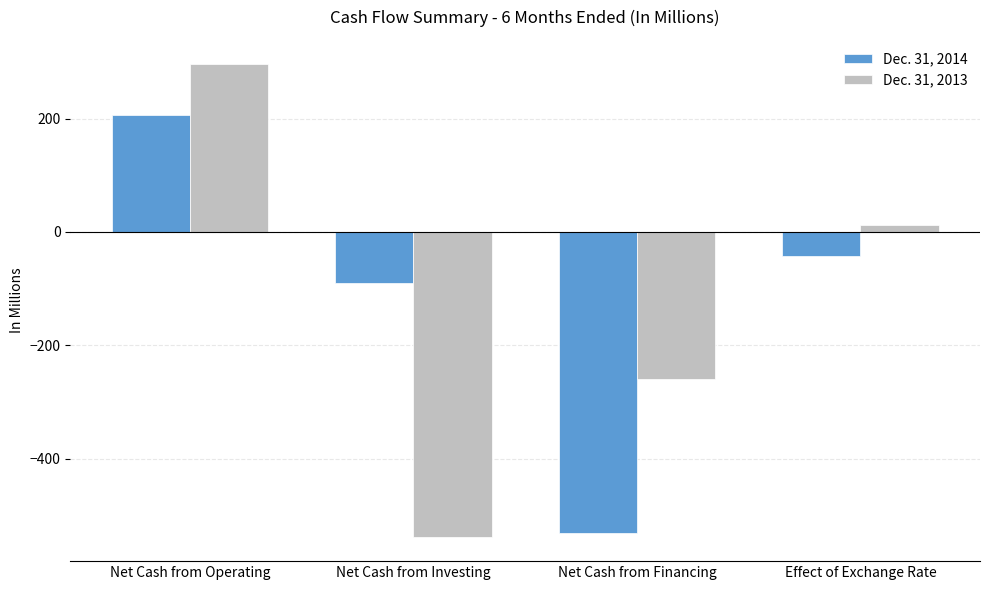

How many Dec. 31, 2013 values are between -259 and 297?

3